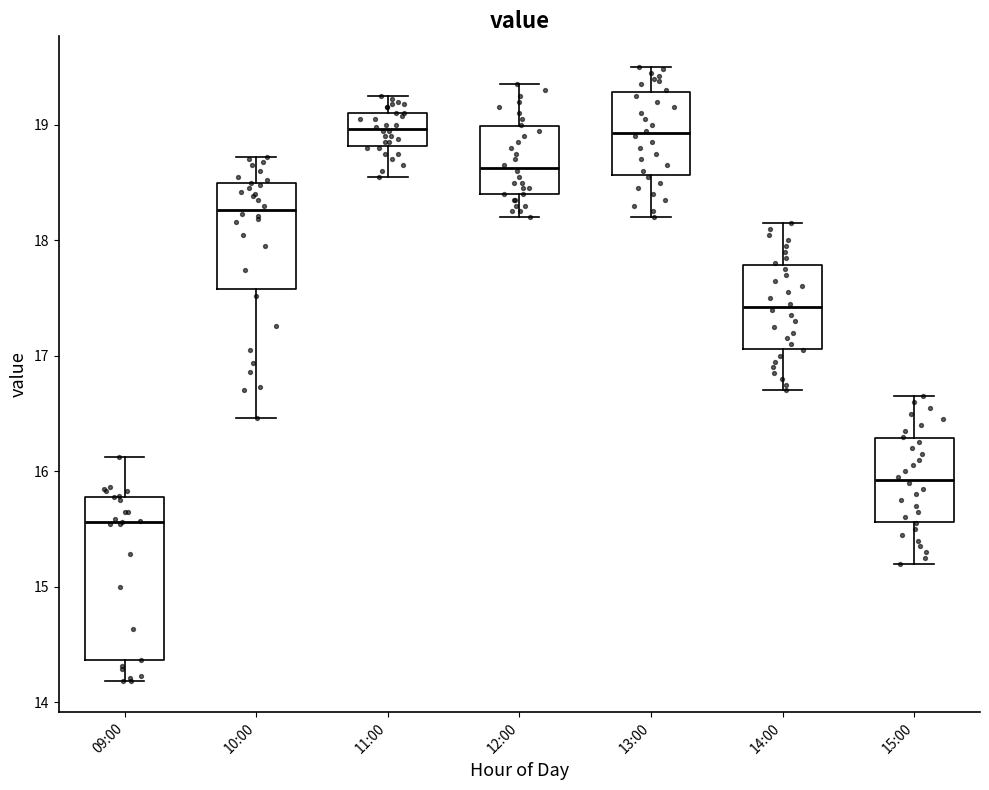

Comparing the boxes themselves (not the whiskers), which one is the tallest?

09:00